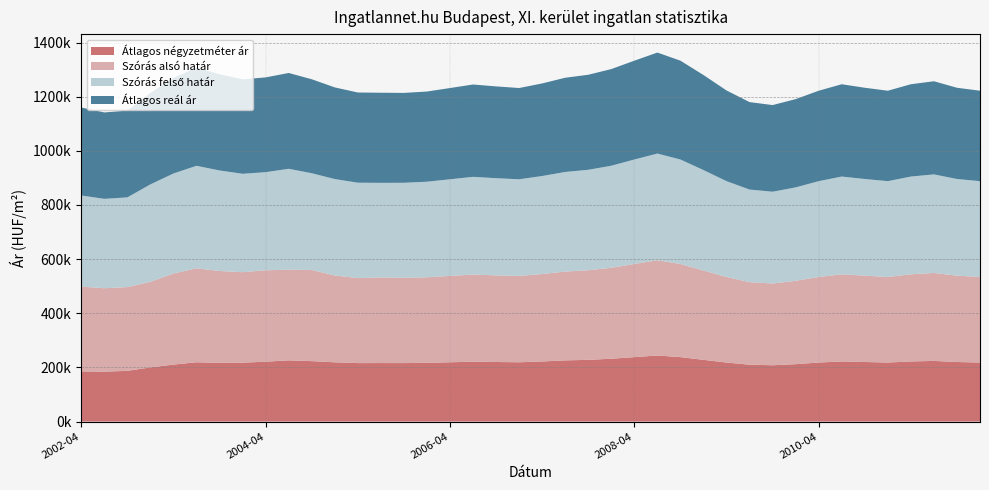

Reading right to left, list all the values displayed in this chart.

Átlagos négyzetméter ár: 2012-01=218000	2011-10=220000	2011-07=224000	2011-04=222000	2011-01=218000	2010-10=220000	2010-07=222000	2010-04=218000	2010-01=212000	2009-10=208000	2009-07=210000	2009-04=218000	2009-01=228000	2008-10=238000	2008-07=244000	2008-04=238000	2008-01=232000	2007-10=228000	2007-07=226000	2007-04=222000	2007-01=219000	2006-10=220000	2006-07=221000	2006-04=219000	2006-01=217000	2005-10=216000	2005-07=216098	2005-04=215942	2005-01=218843	2004-10=223220	2004-07=225996	2004-04=221174	2004-01=217456	2003-10=216830	2003-07=219020	2003-04=210431	2003-01=200076	2002-10=187331	2002-07=184412	2002-04=185196
Szórás alsó határ: 2012-01=316000	2011-10=319000	2011-07=325000	2011-04=322000	2011-01=316000	2010-10=319000	2010-07=322000	2010-04=316000	2010-01=308000	2009-10=302000	2009-07=305000	2009-04=316000	2009-01=330000	2008-10=344000	2008-07=352000	2008-04=344000	2008-01=336000	2007-10=331000	2007-07=328000	2007-04=323000	2007-01=319000	2006-10=320000	2006-07=322000	2006-04=319000	2006-01=316000	2005-10=315000	2005-07=316230	2005-04=314105	2005-01=320613	2004-10=336884	2004-07=335027	2004-04=337621	2004-01=334358	2003-10=339393	2003-07=347047	2003-04=336523	2003-01=316189	2002-10=309389	2002-07=308076	2002-04=313159
Szórás felső határ: 2012-01=354000	2011-10=357000	2011-07=364000	2011-04=361000	2011-01=354000	2010-10=357000	2010-07=361000	2010-04=354000	2010-01=345000	2009-10=339000	2009-07=342000	2009-04=354000	2009-01=371000	2008-10=386000	2008-07=394000	2008-04=386000	2008-01=377000	2007-10=371000	2007-07=368000	2007-04=362000	2007-01=357000	2006-10=359000	2006-07=361000	2006-04=357000	2006-01=353000	2005-10=351000	2005-07=349440	2005-04=352243	2005-01=356339	2004-10=357248	2004-07=372709	2004-04=362447	2004-01=363426	2003-10=371327	2003-07=378647	2003-04=369433	2003-01=359899	2002-10=331461	2002-07=330190	2002-04=336715
Átlagos reál ár: 2012-01=334000	2011-10=337000	2011-07=344000	2011-04=341000	2011-01=334000	2010-10=337000	2010-07=341000	2010-04=334000	2010-01=326000	2009-10=320000	2009-07=323000	2009-04=335000	2009-01=351000	2008-10=365000	2008-07=373000	2008-04=365000	2008-01=357000	2007-10=351000	2007-07=348000	2007-04=342000	2007-01=337000	2006-10=339000	2006-07=341000	2006-04=337000	2006-01=333000	2005-10=332000	2005-07=332835	2005-04=333174	2005-01=338476	2004-10=347066	2004-07=353868	2004-04=350034	2004-01=348892	2003-10=355360	2003-07=362847	2003-04=352978	2003-01=338044	2002-10=320425	2002-07=319133	2002-04=324937